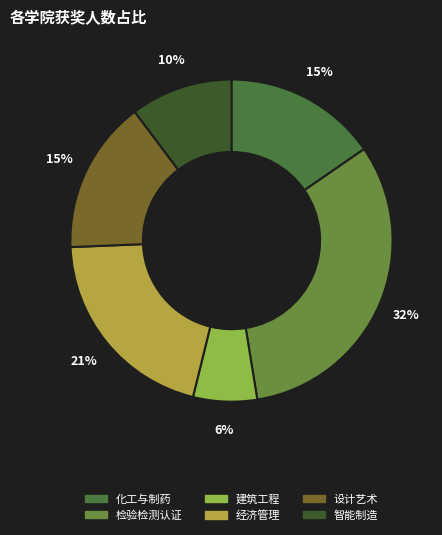

Count the number of slices in the pie.

6